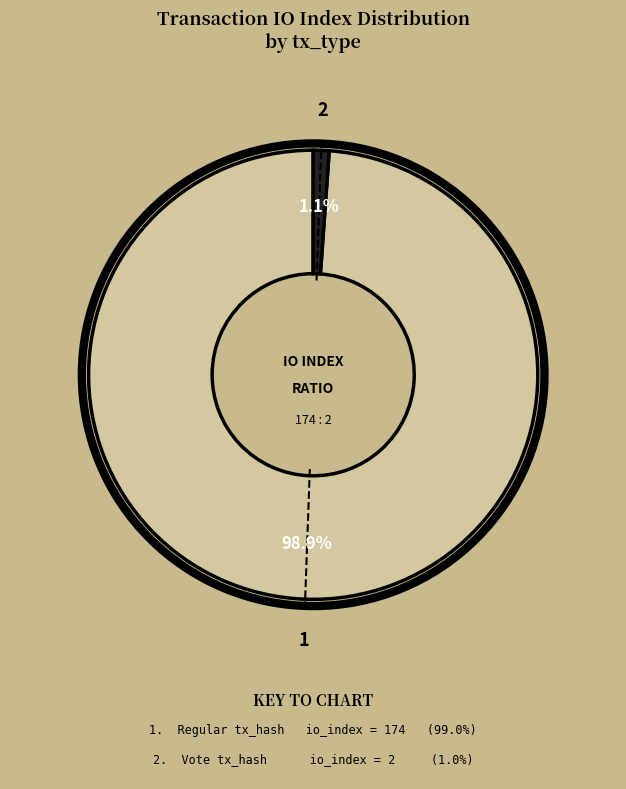

Does any single category account for the majority?

Yes